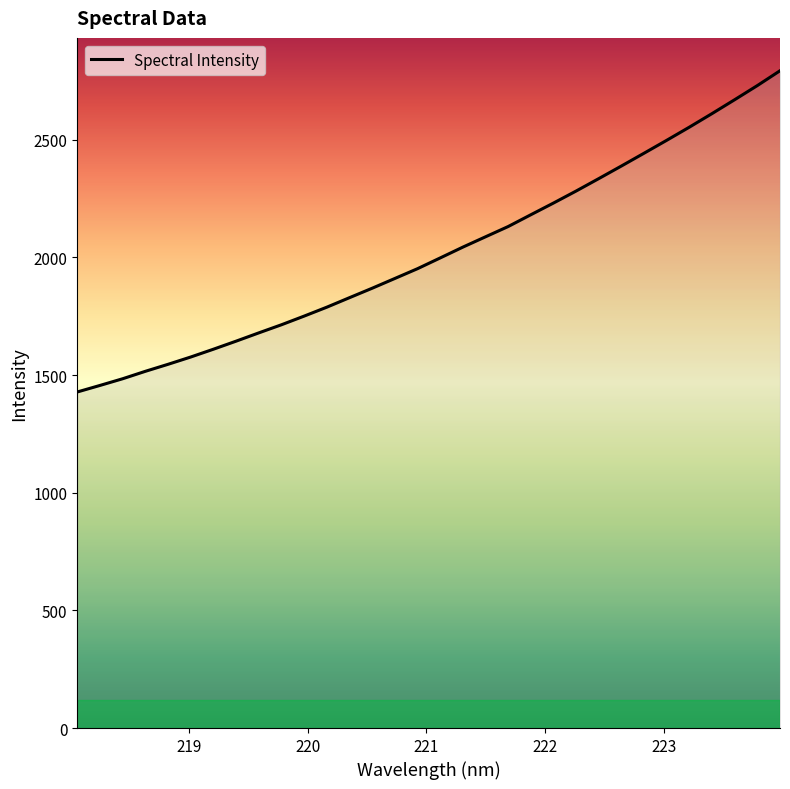

What is the smallest value displayed?

1428.2